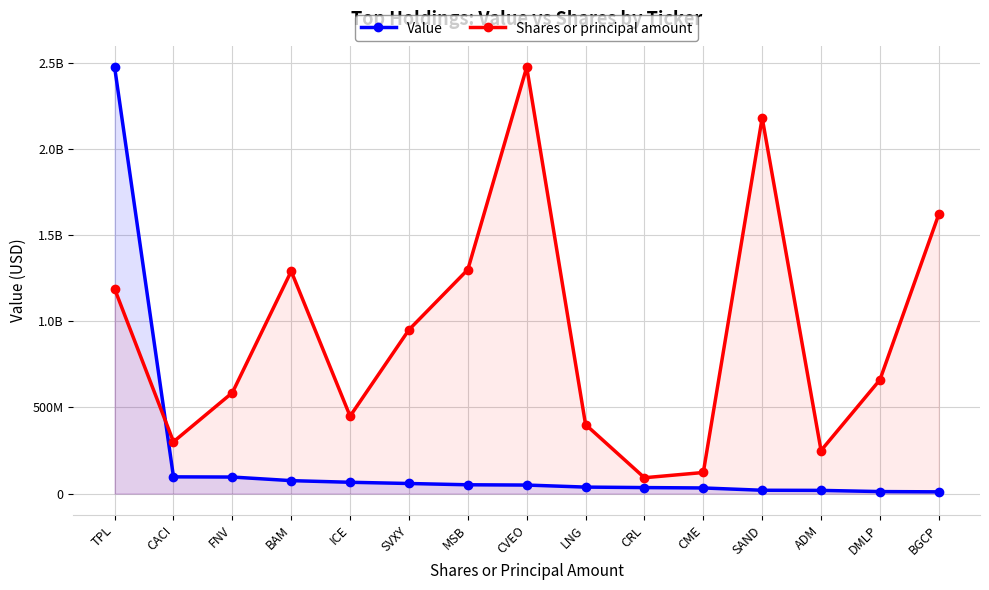

Reading left to right, list all the values displayed in this chart.

Value: 2476227000.0	97268000.0	96196000.0	75303000.0	65797000.0	58715000.0	51267000.0	49672000.0	37821000.0	35009000.0	32807000.0	19441000.0	18681000.0	11826000.0	10264000.0
Shares or principal amount: 1189048663.6	300967987.7	585990752.6	1291529462.0	449655739.8	951431110.0	1300812524.6	2476227000.0	400859175.7	92191046.7	122602369.0	2182054736.2	250142017.7	660743715.4	1621881475.9